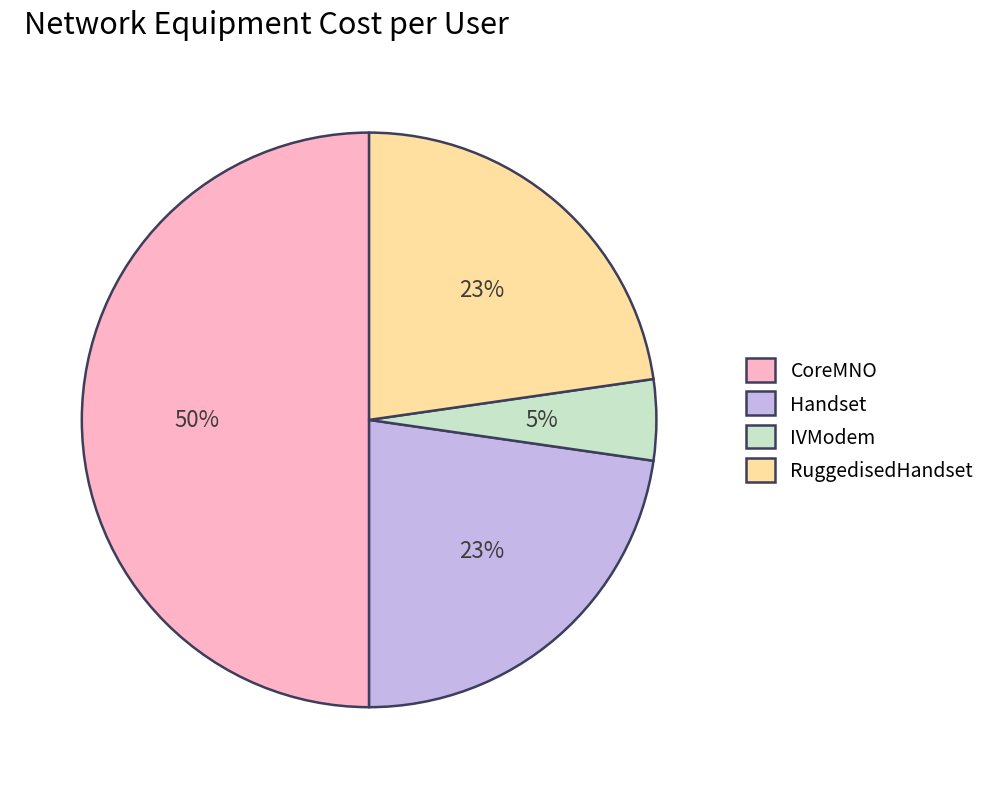

To the nearest percent, what is the difference between the largest and smallest slice percentages?

45%